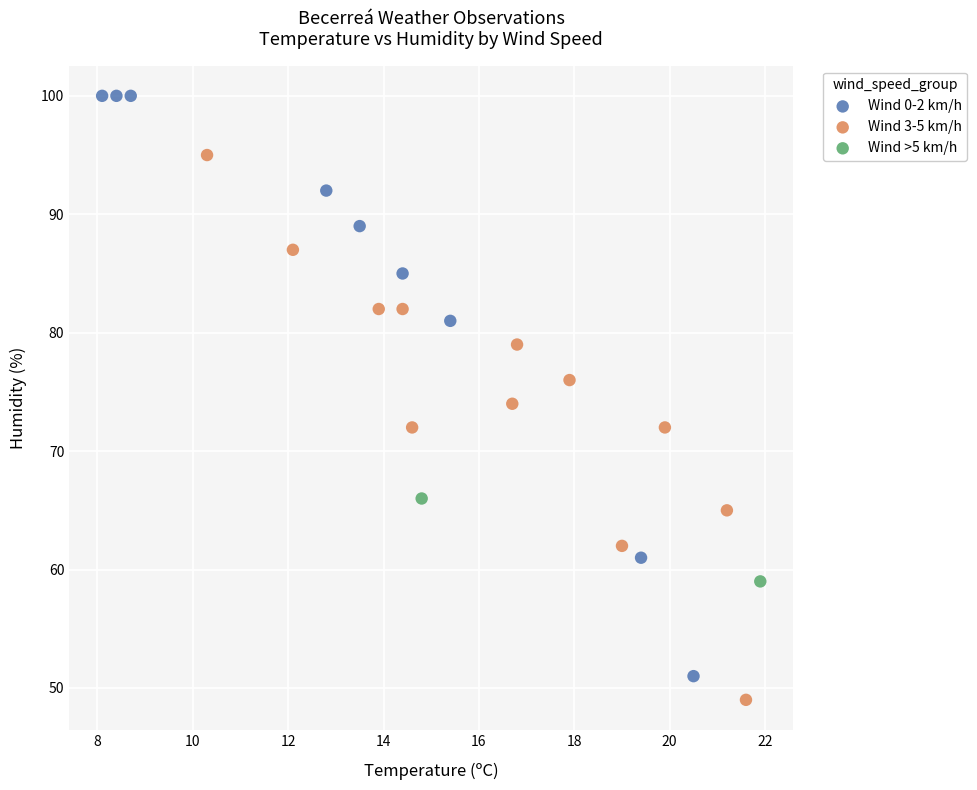

Which series reaches the minimum Y coordinate?

Wind 3-5 km/h